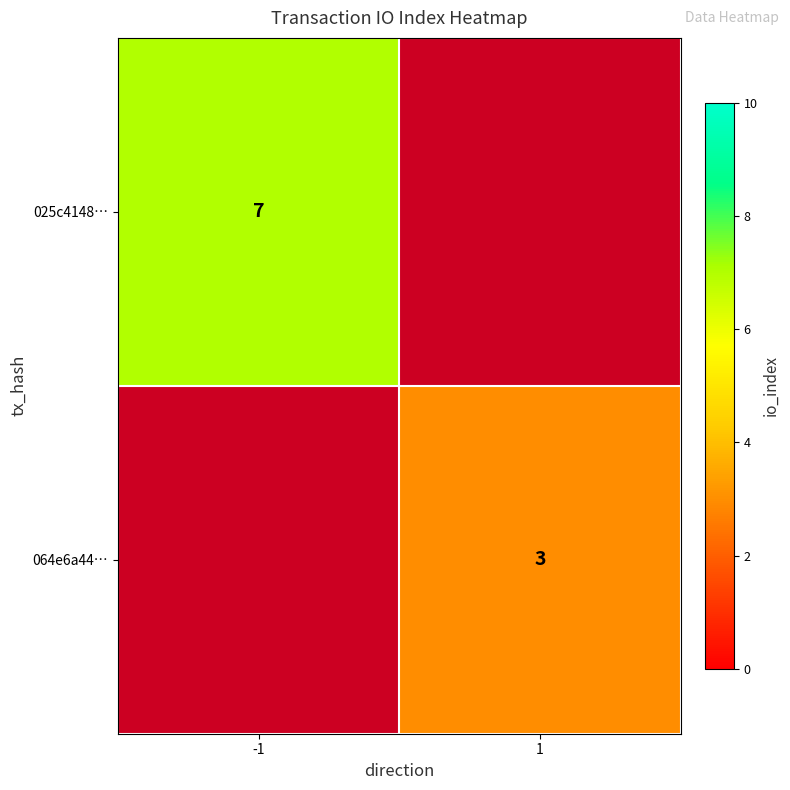

Is it true that 064e6a44… equals 3 at 1?

True